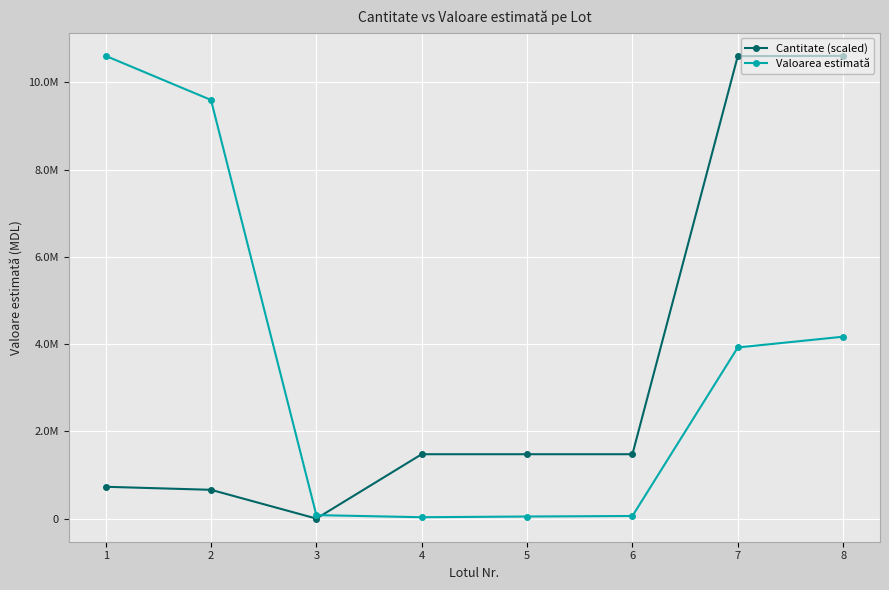

At which label is Valoarea estimată closest to 5318993?

8